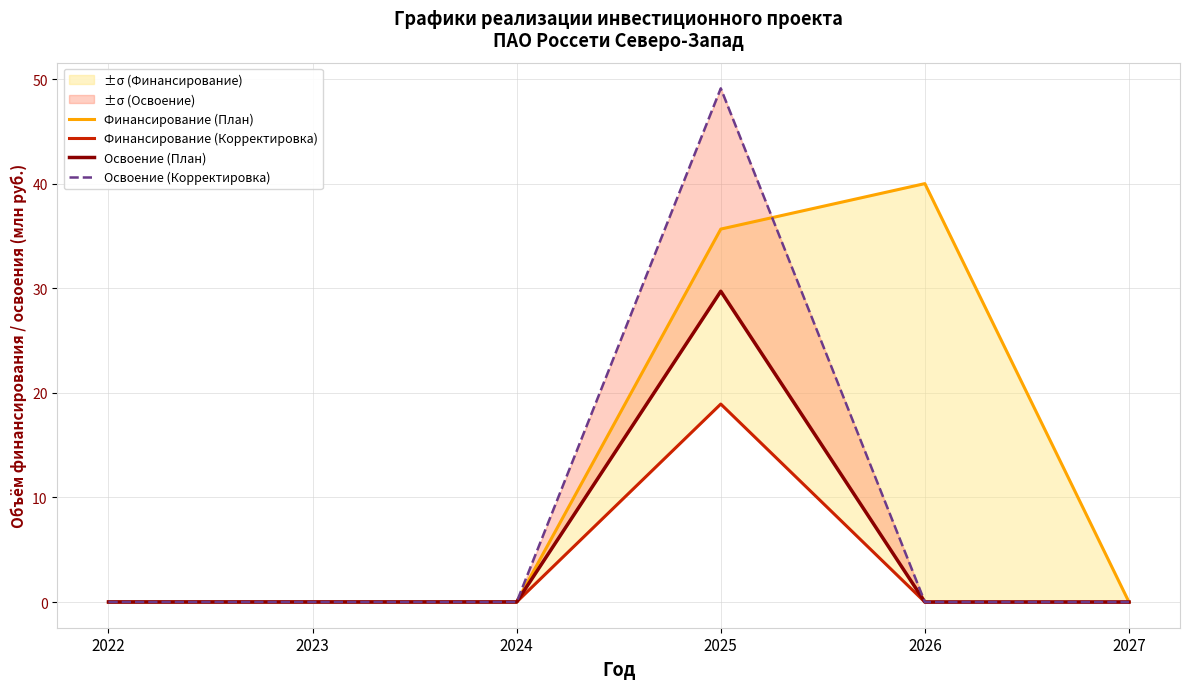

Does the chart have visible grid lines?

Yes